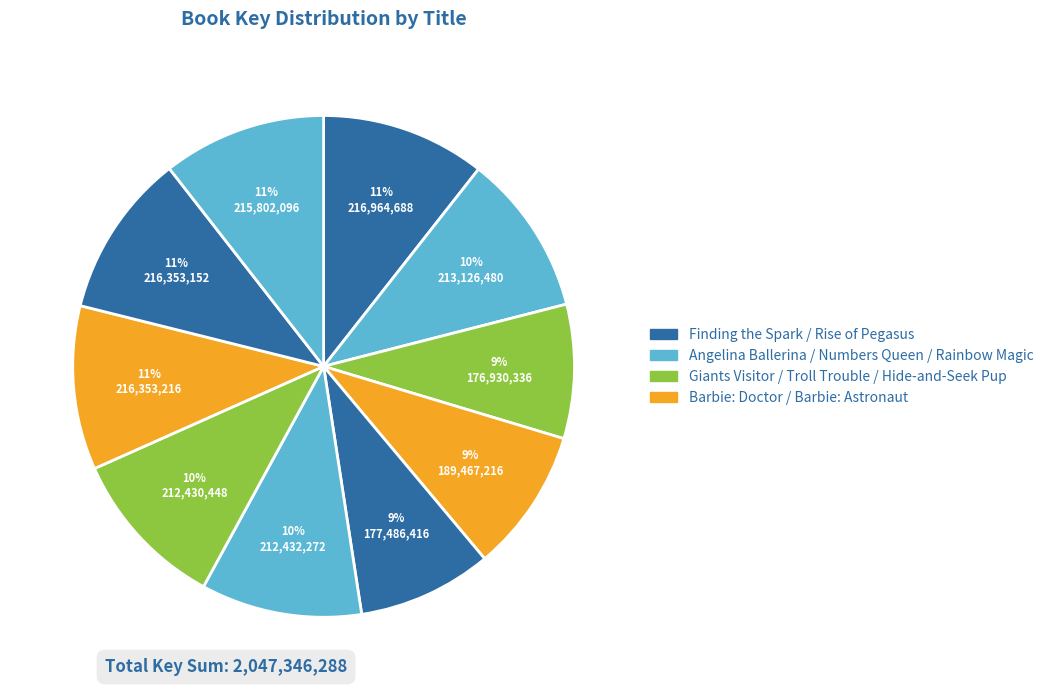

Which category has the biggest portion of the pie?

Finding the Spark